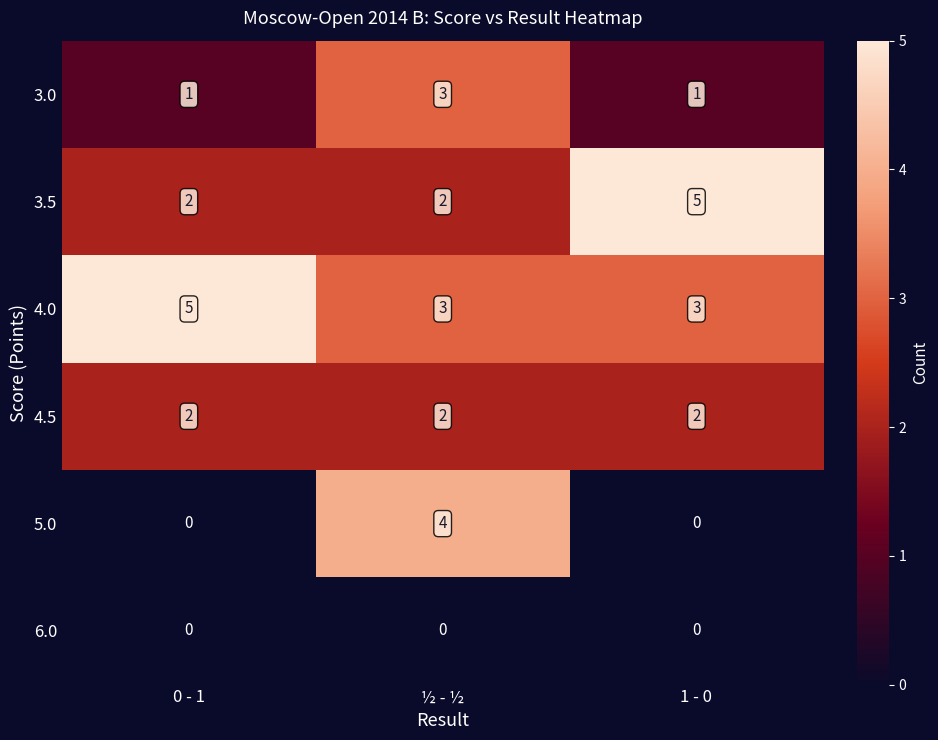

What is the difference between the 3.5 values at 1 - 0 and 0 - 1?

3